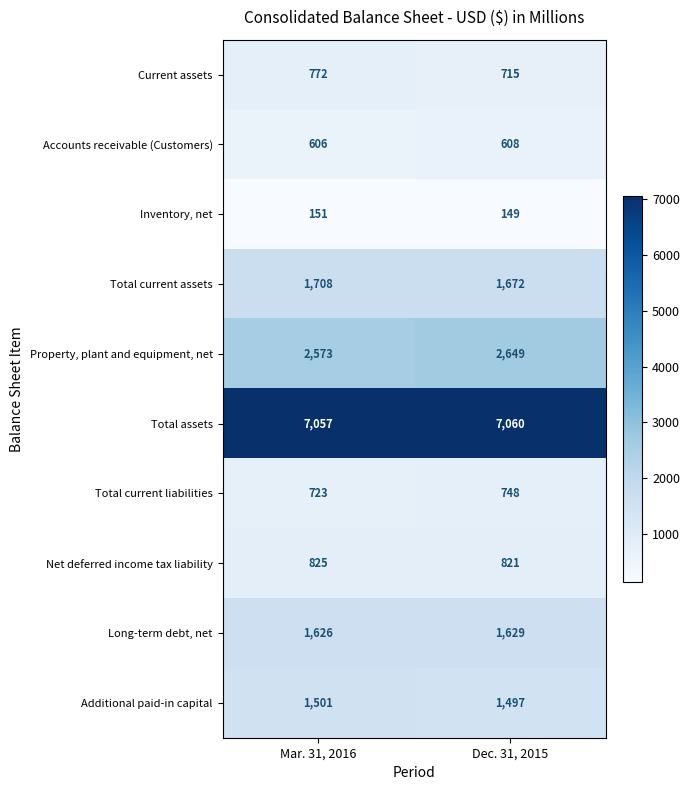

What is the minimum value shown in the chart?

149